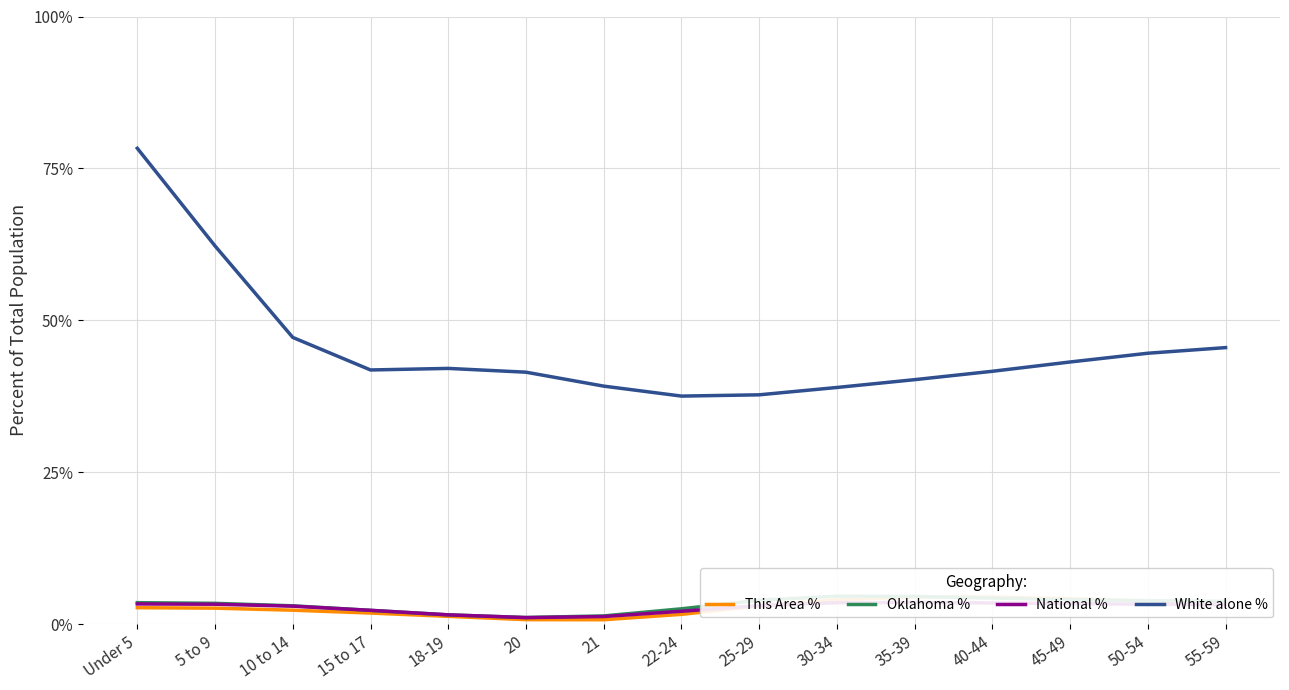

Rank the series by their maximum value, from lowest to highest.

National %, This Area %, Oklahoma %, White alone %